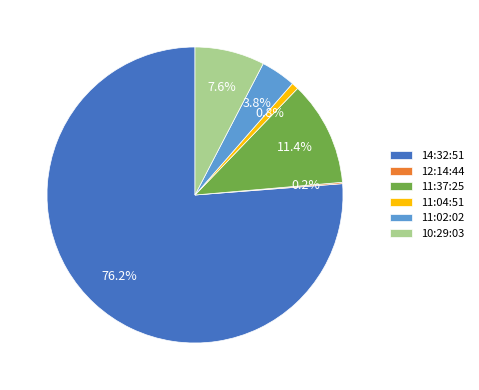

To the nearest percent, what is the average slice percentage?

17%